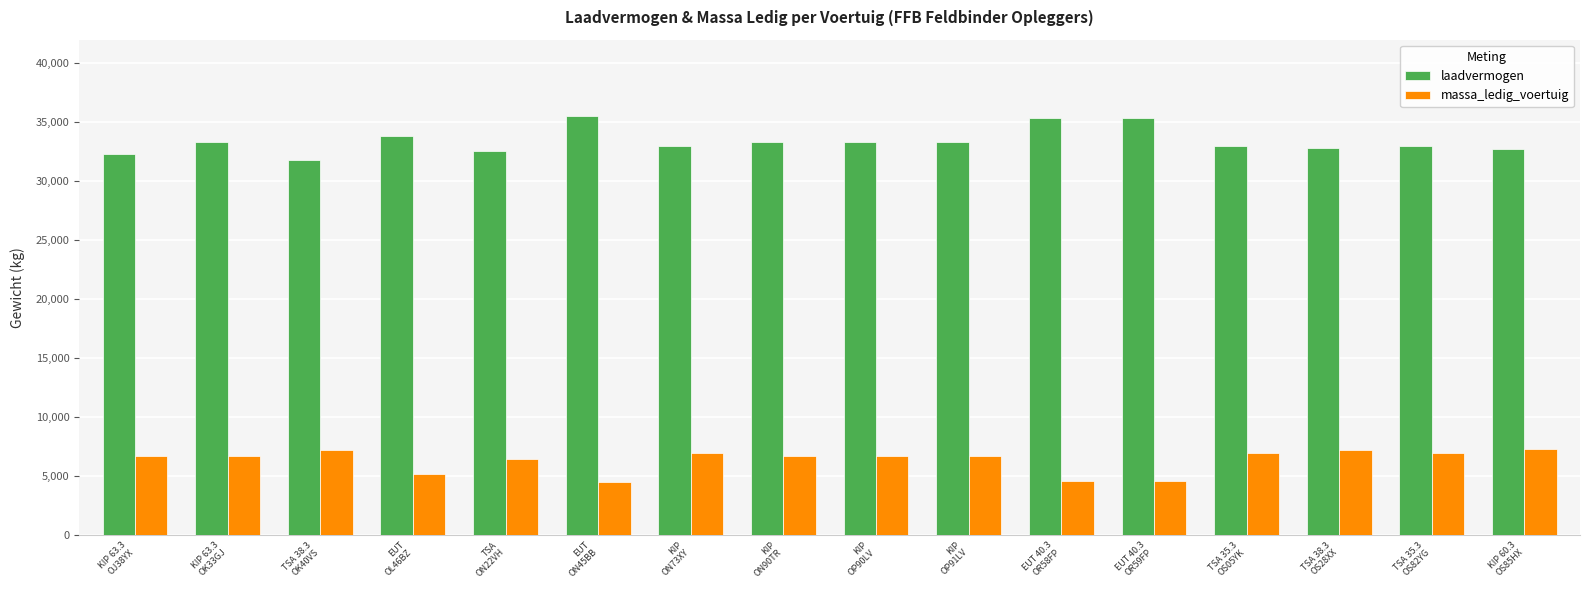

How many groups of bars are there?

16